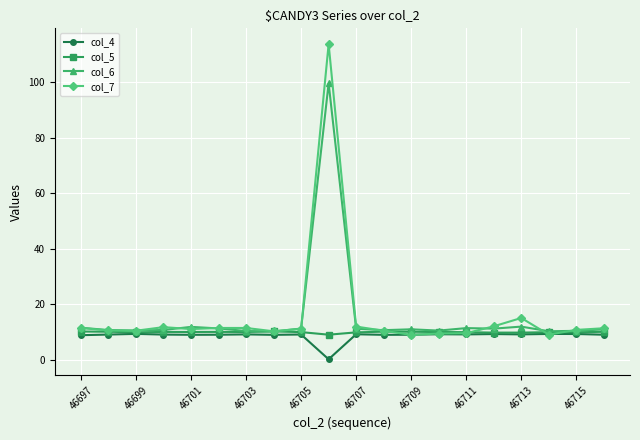

Which series has the largest range (max minus min)?

col_7